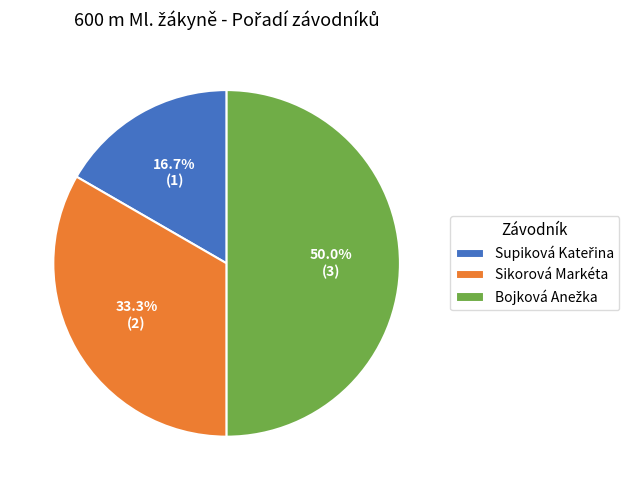

How many segments does this pie chart have?

3